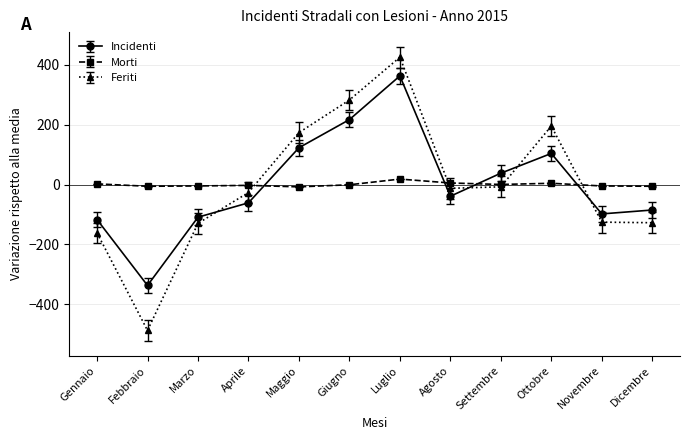

How many positive values does the Feriti series have?

4